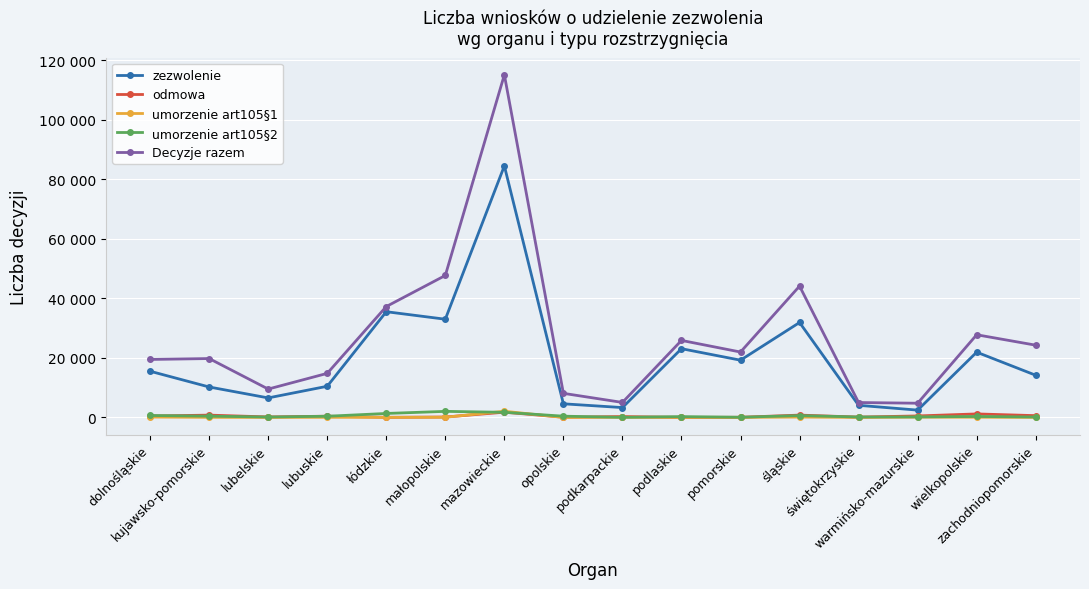

What is the label of the 10th point from the right?

mazowieckie